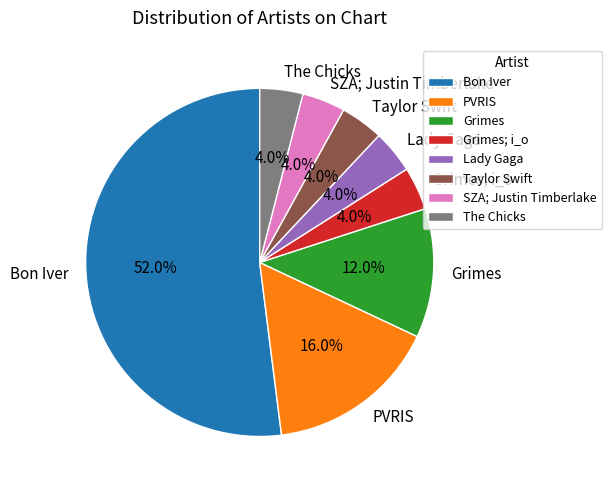

The Taylor Swift slice represents 15% of the pie. True or false?

False